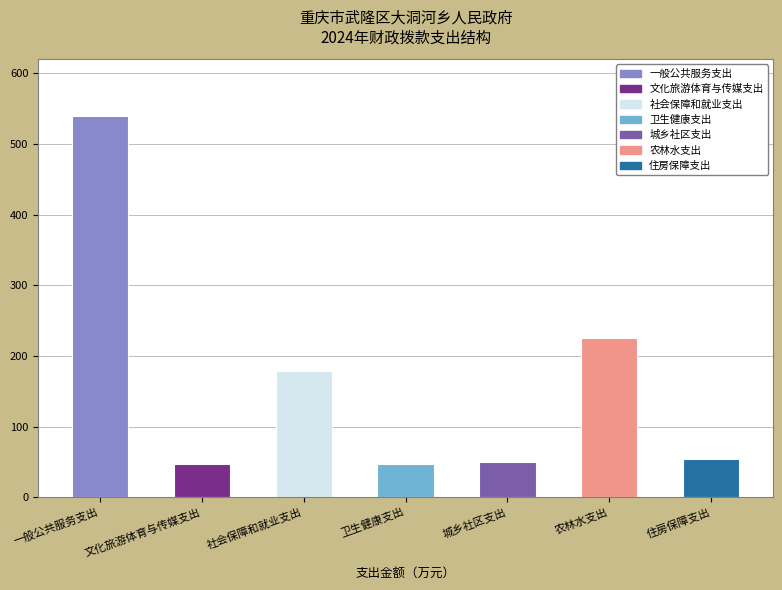

Where does the data first go above 54?

一般公共服务支出